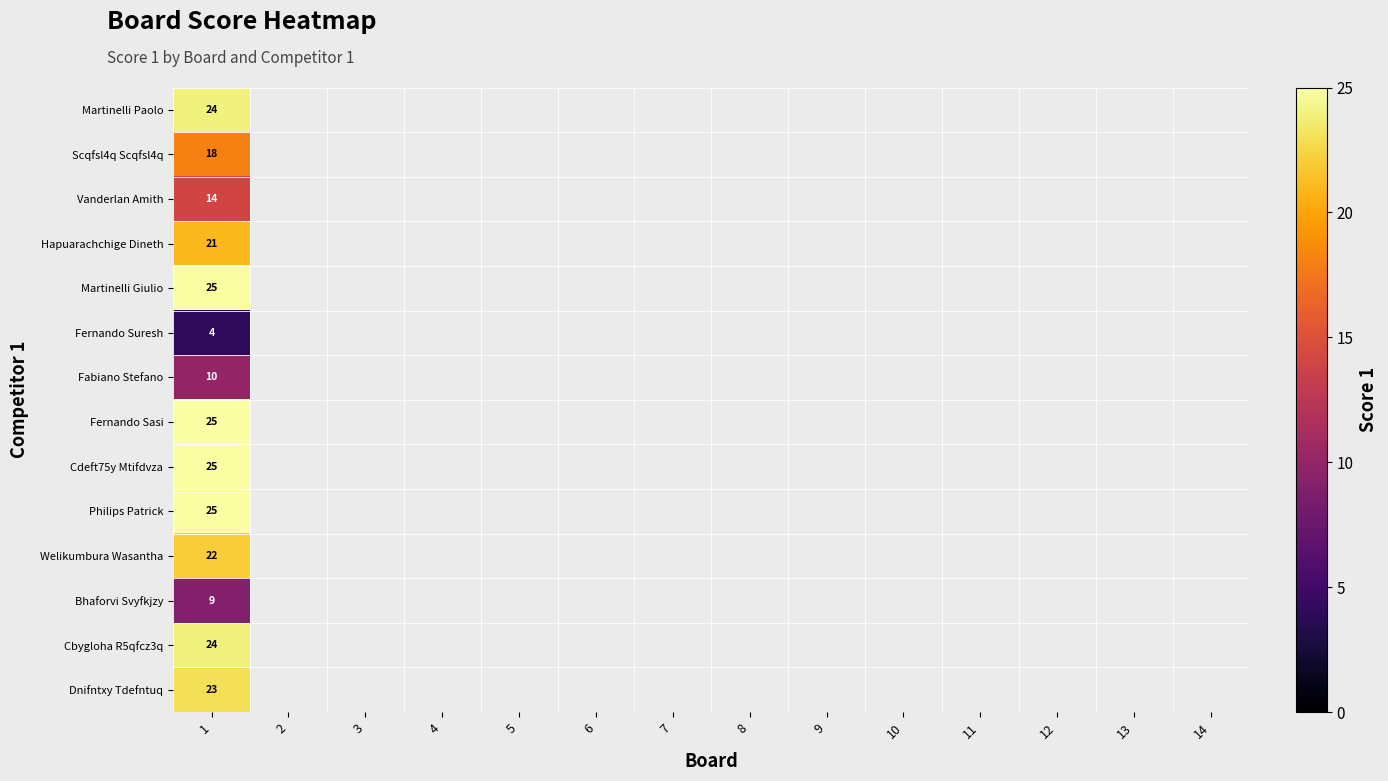

What is the total value across all series at 1?

269